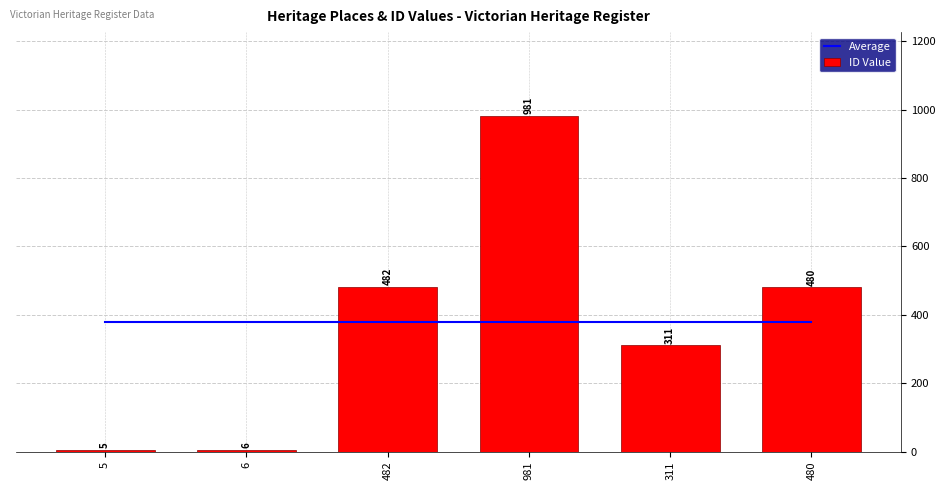

What are all the series names shown in the legend?

Average, ID Value